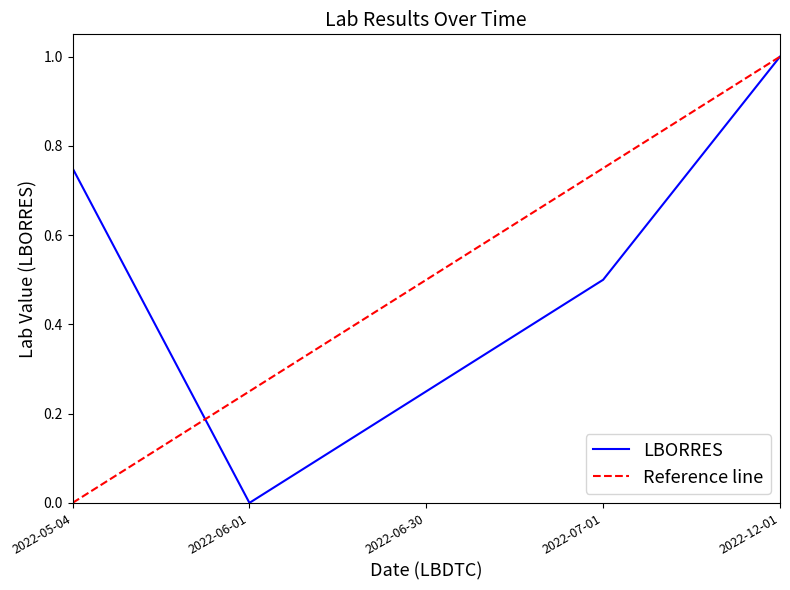

At which label does LBORRES reach its minimum?

2022-06-01